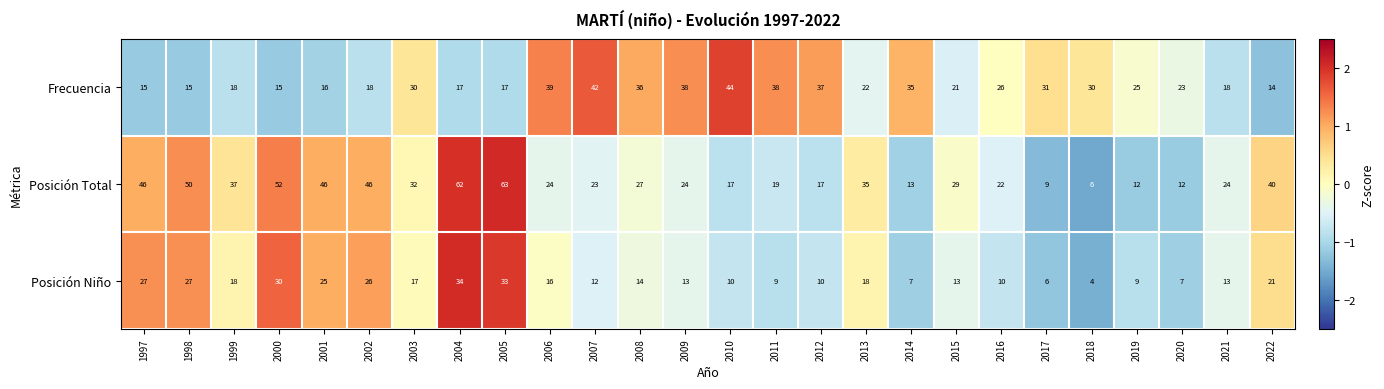

What is the spread (max minus min) of values at 2017?

25